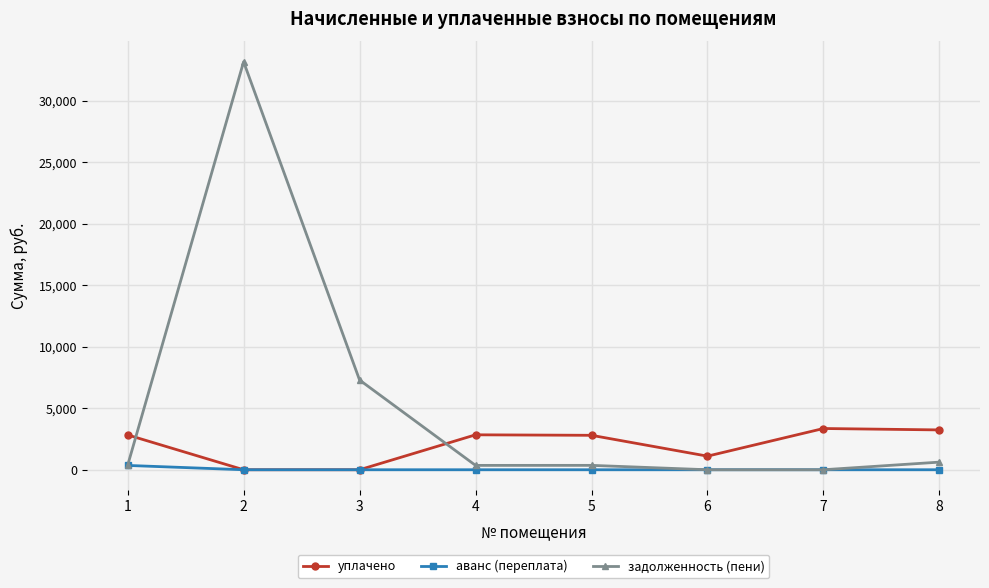

What is the maximum value for задолженность (пени)?

33177.8